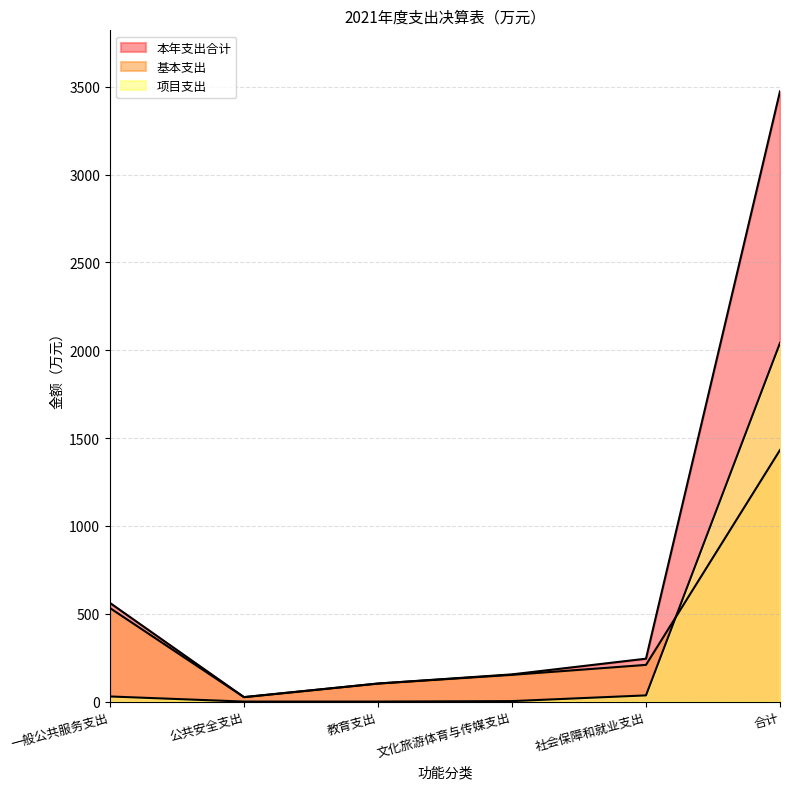

At which label is 基本支出 closest to 728?

一般公共服务支出